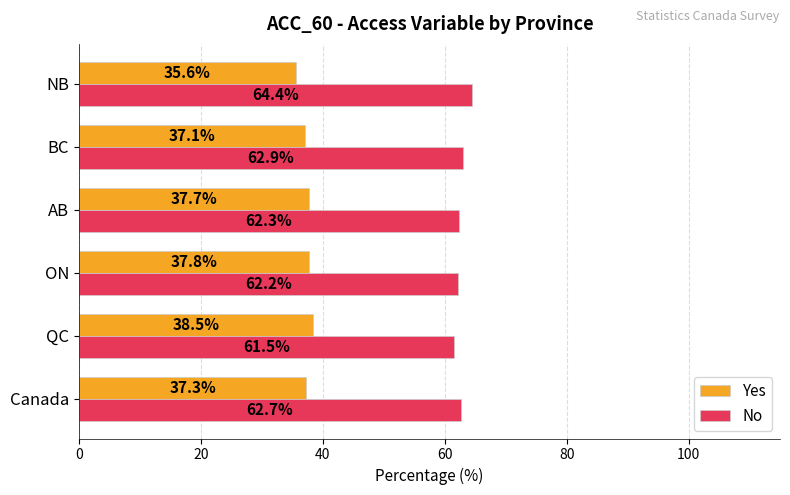

The No series shows 18.4 at ON. True or false?

False